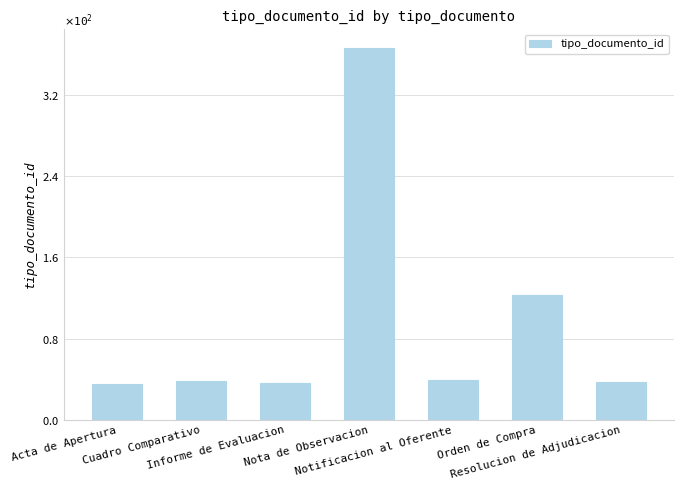

What is the change in value from Informe de Evaluacion to Orden de Compra?

+87